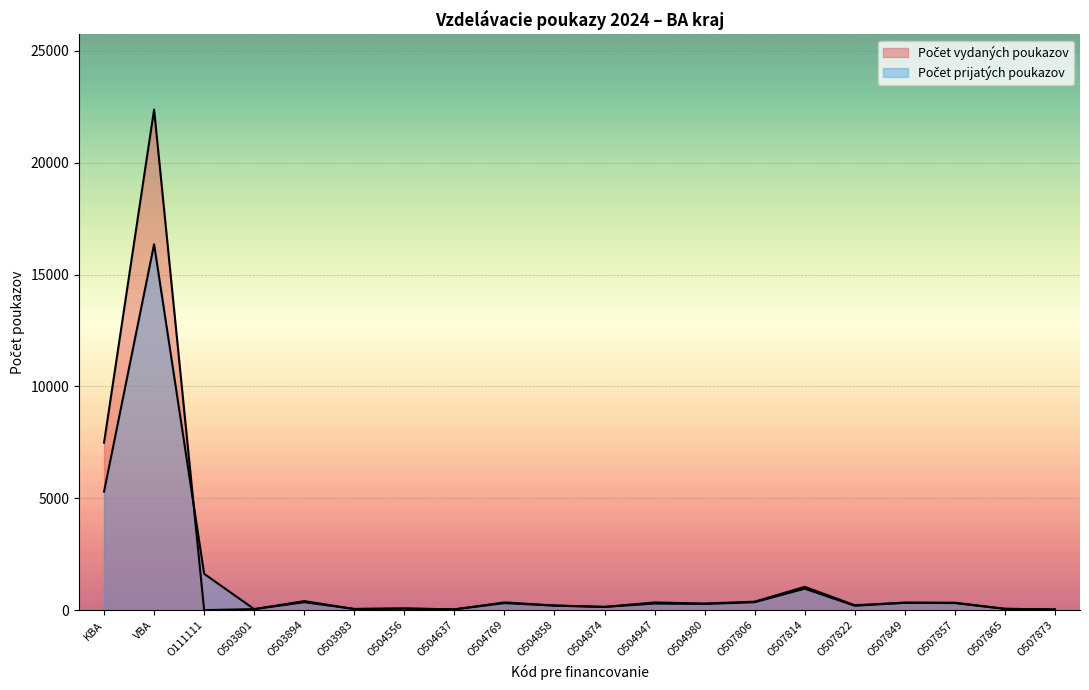

Reading left to right, transcribe all the data shown in this chart.

Počet vydaných poukazov: KBA=7485	VBA=22377	O111111=0	O503801=45	O503894=404	O503983=50	O504556=73	O504637=34	O504769=345	O504858=207	O504874=145	O504947=343	O504980=294	O507806=378	O507814=1042	O507822=218	O507849=336	O507857=331	O507865=58	O507873=30
Počet prijatých poukazov: KBA=5298	VBA=16354	O111111=1623	O503801=44	O503894=353	O503983=52	O504556=71	O504637=34	O504769=313	O504858=200	O504874=142	O504947=293	O504980=276	O507806=354	O507814=959	O507822=195	O507849=326	O507857=315	O507865=58	O507873=27